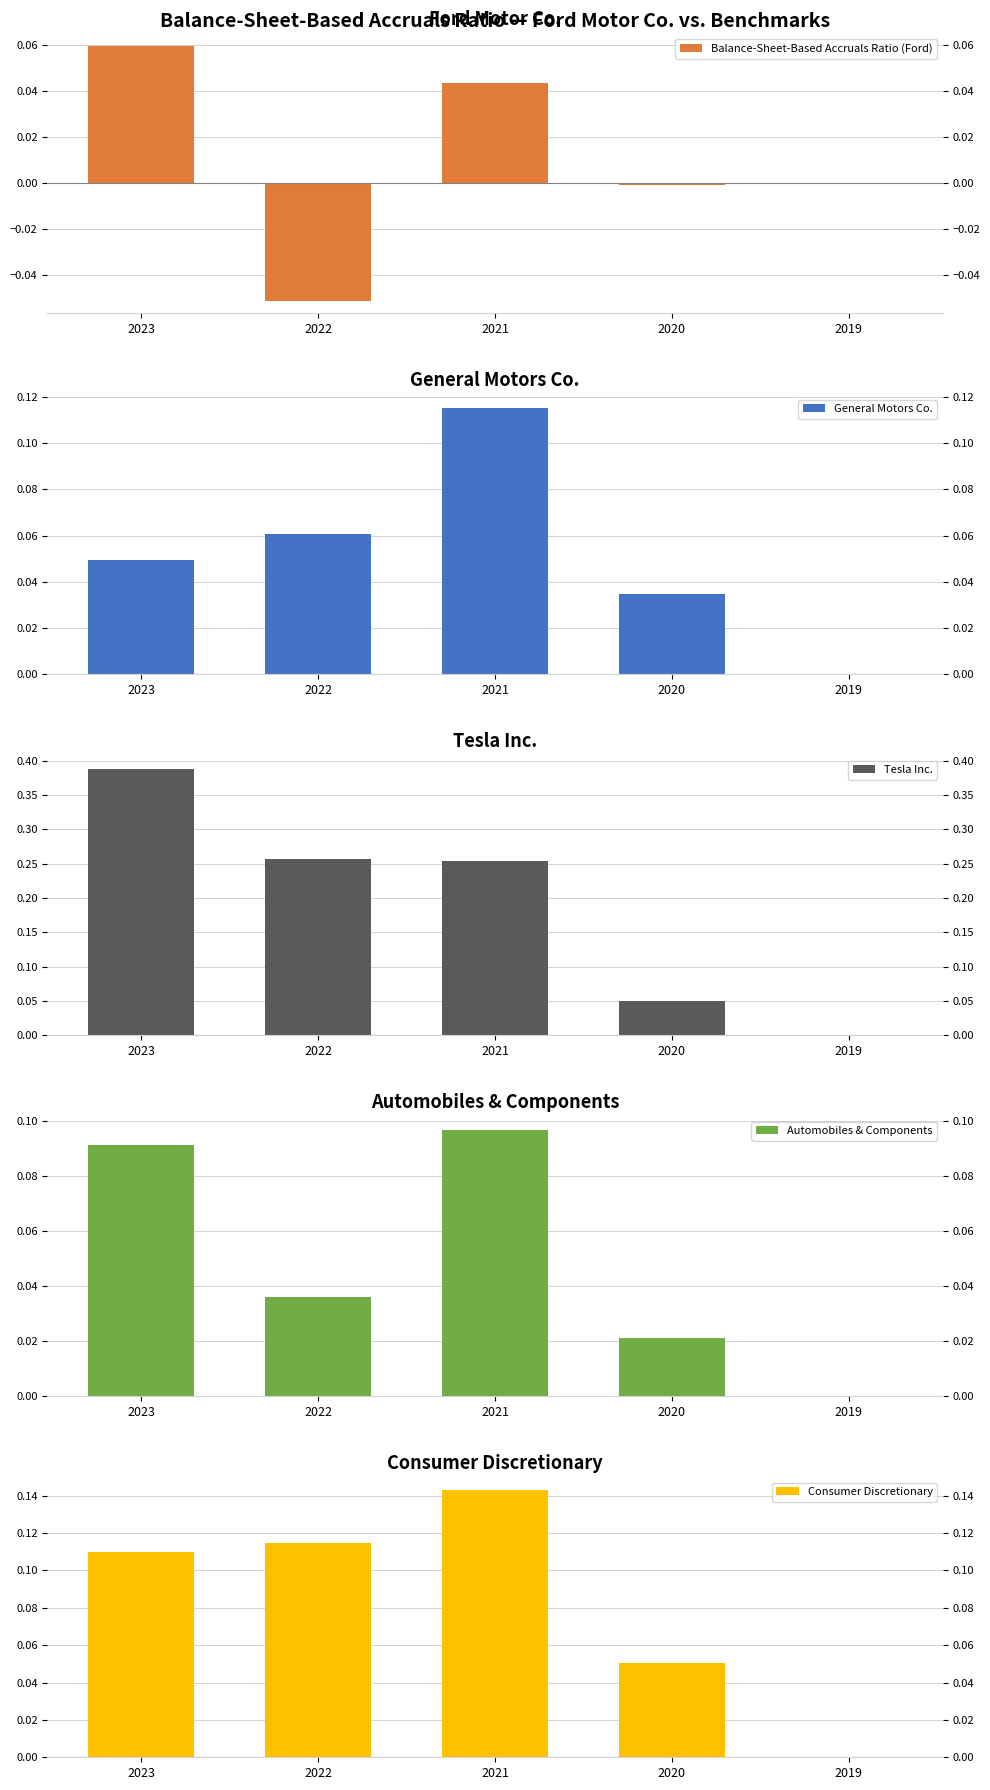

What are all the series names shown in the legend?

Balance-Sheet-Based Accruals Ratio (Ford), General Motors Co., Tesla Inc., Automobiles & Components, Consumer Discretionary